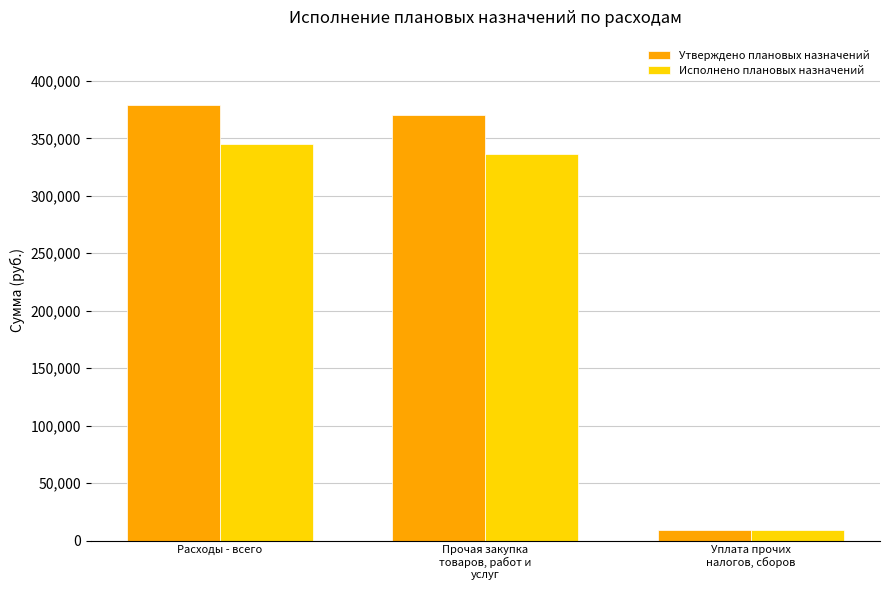

At which label does Исполнено плановых назначений first exceed 336302?

Расходы - всего